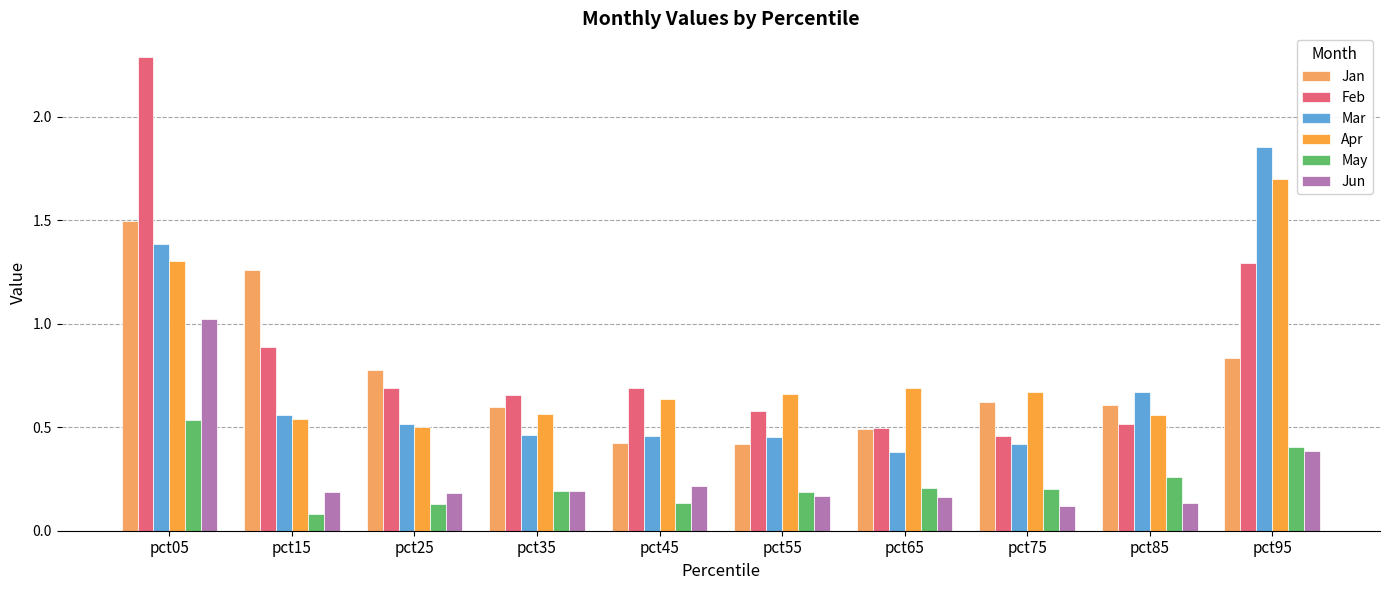

Reading left to right, list all the values displayed in this chart.

Jan: pct05=1.5	pct15=1.3	pct25=0.8	pct35=0.6	pct45=0.4	pct55=0.4	pct65=0.5	pct75=0.6	pct85=0.6	pct95=0.8
Feb: pct05=2.3	pct15=0.9	pct25=0.7	pct35=0.7	pct45=0.7	pct55=0.6	pct65=0.5	pct75=0.5	pct85=0.5	pct95=1.3
Mar: pct05=1.4	pct15=0.6	pct25=0.5	pct35=0.5	pct45=0.5	pct55=0.5	pct65=0.4	pct75=0.4	pct85=0.7	pct95=1.9
Apr: pct05=1.3	pct15=0.5	pct25=0.5	pct35=0.6	pct45=0.6	pct55=0.7	pct65=0.7	pct75=0.7	pct85=0.6	pct95=1.7
May: pct05=0.5	pct15=0.1	pct25=0.1	pct35=0.2	pct45=0.1	pct55=0.2	pct65=0.2	pct75=0.2	pct85=0.3	pct95=0.4
Jun: pct05=1.0	pct15=0.2	pct25=0.2	pct35=0.2	pct45=0.2	pct55=0.2	pct65=0.2	pct75=0.1	pct85=0.1	pct95=0.4